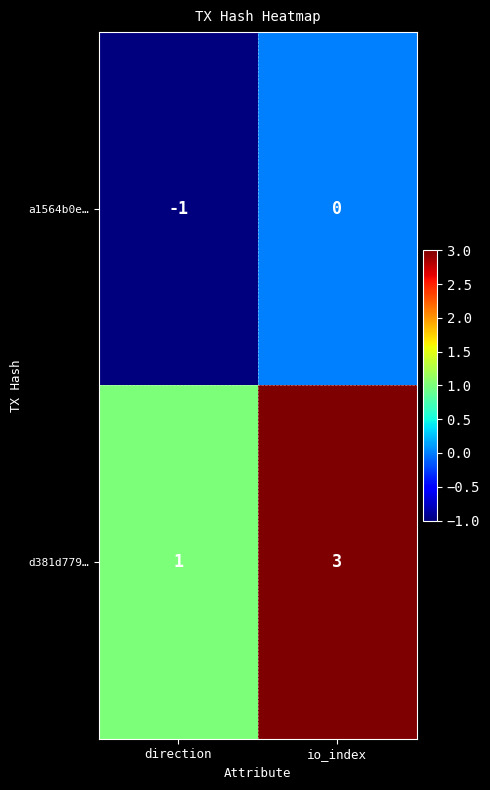

Read the d381d779… value at io_index.

3